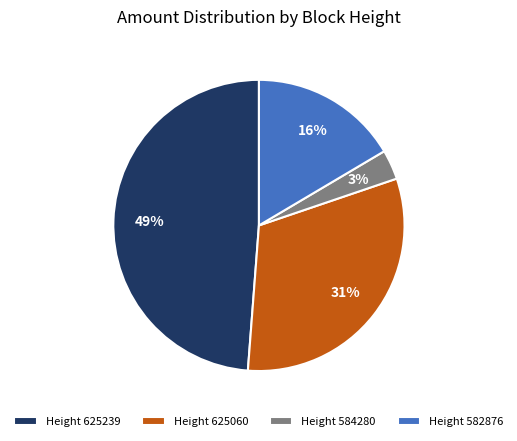

How many segments does this pie chart have?

4